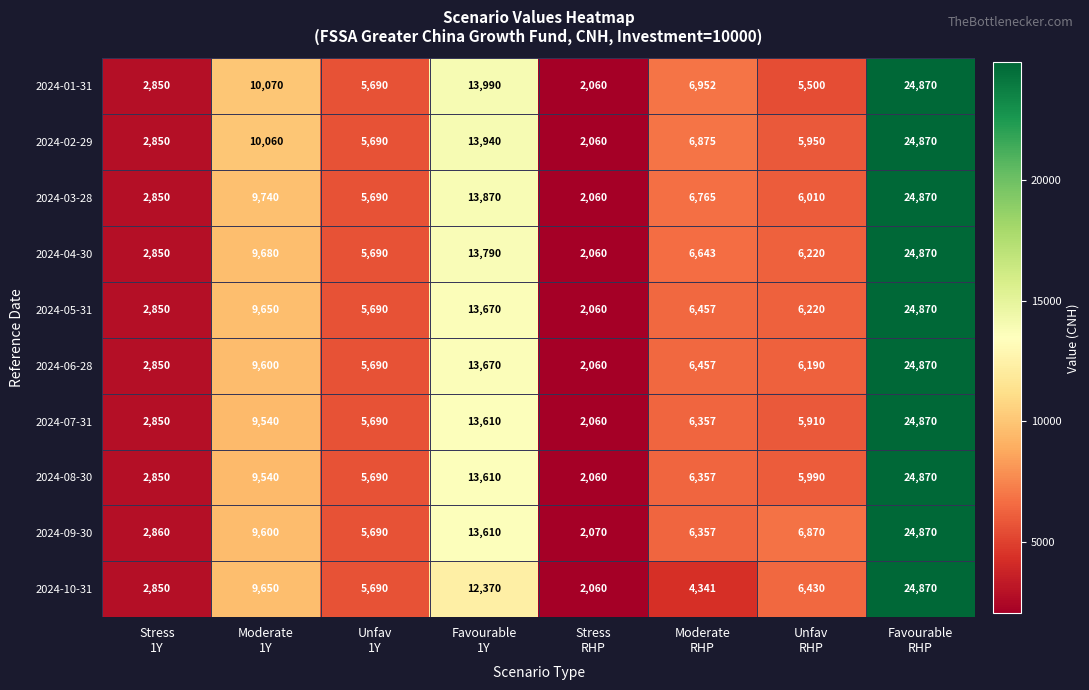

What is the greatest value displayed?

24870